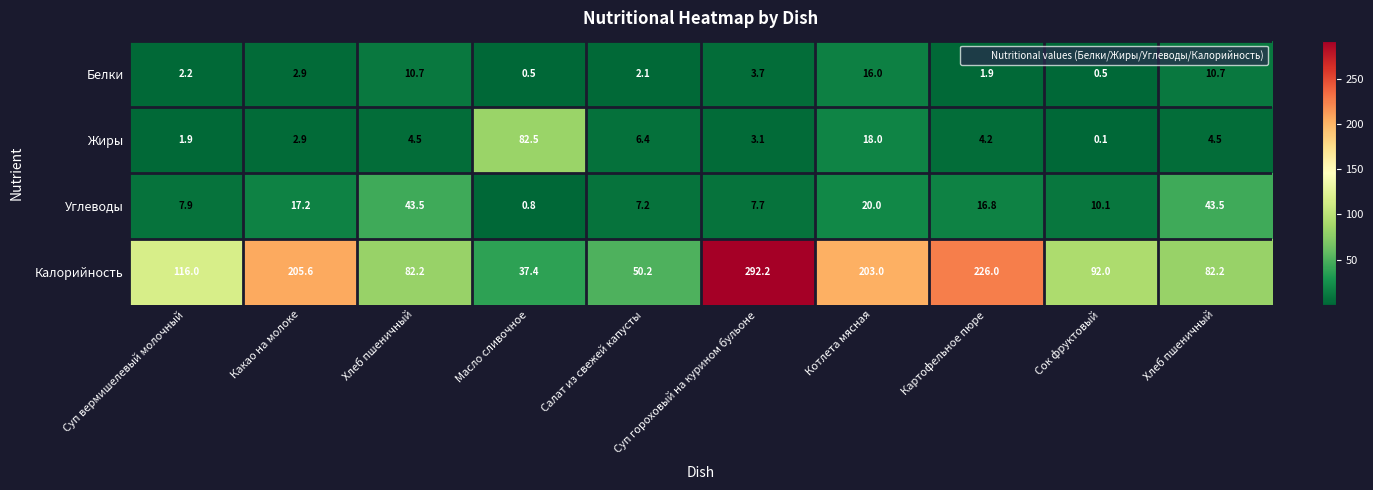

Between Хлеб пшеничный and Котлета мясная, which series saw the biggest shift?

Калорийность